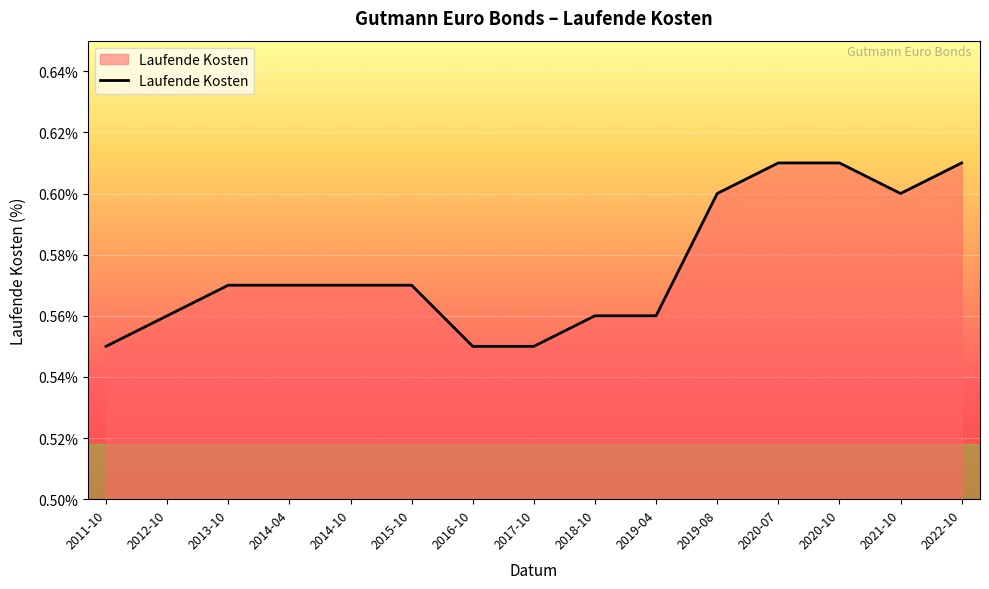

What position from the right is 2022-10?

1